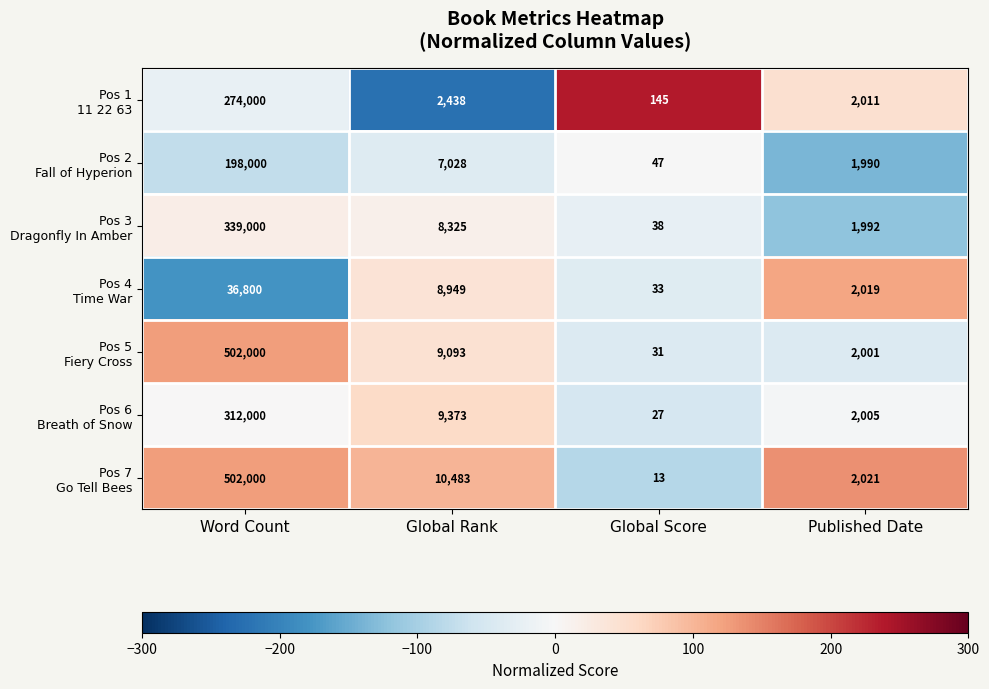

How many series are shown in this chart?

7